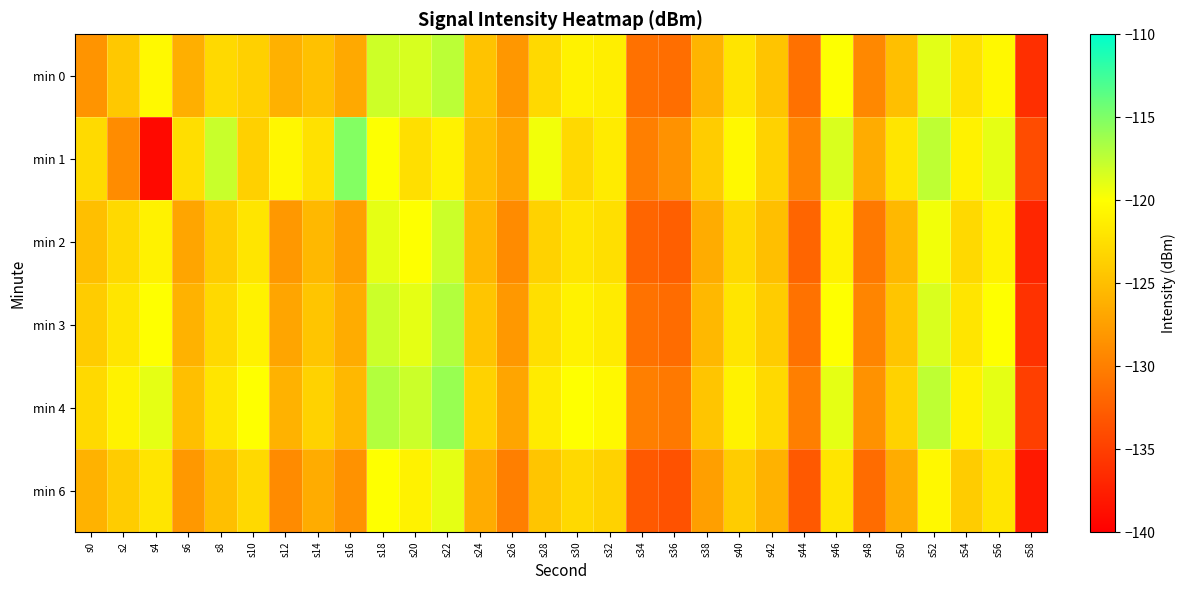

List the series in order of their peak value, lowest first.

min 6, min 2, min 0, min 3, min 4, min 1